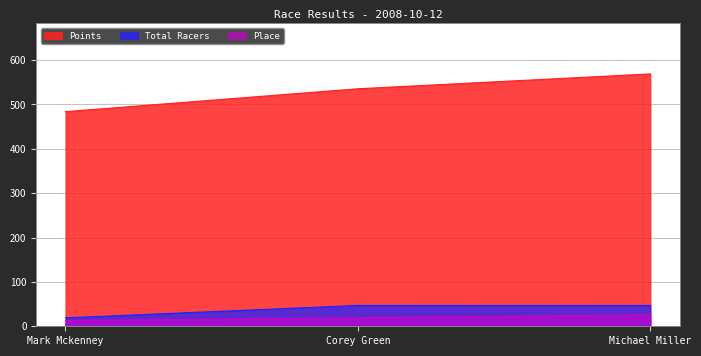

What is the label of the 3rd point from the right?

Mark Mckenney